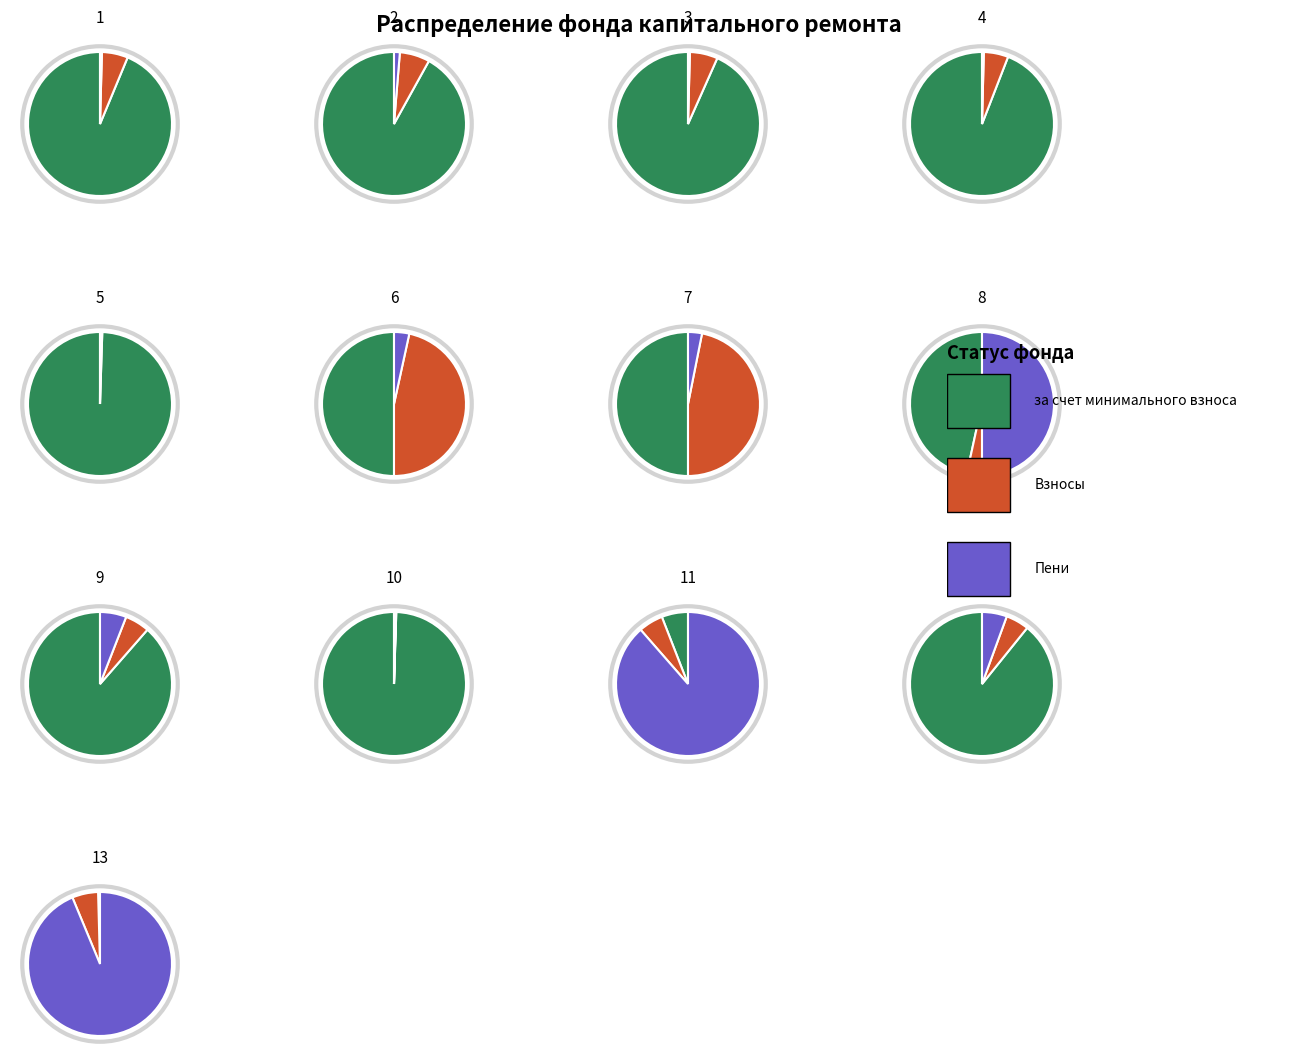

The Остаток на начало периода slice represents 98% of the pie. True or false?

False